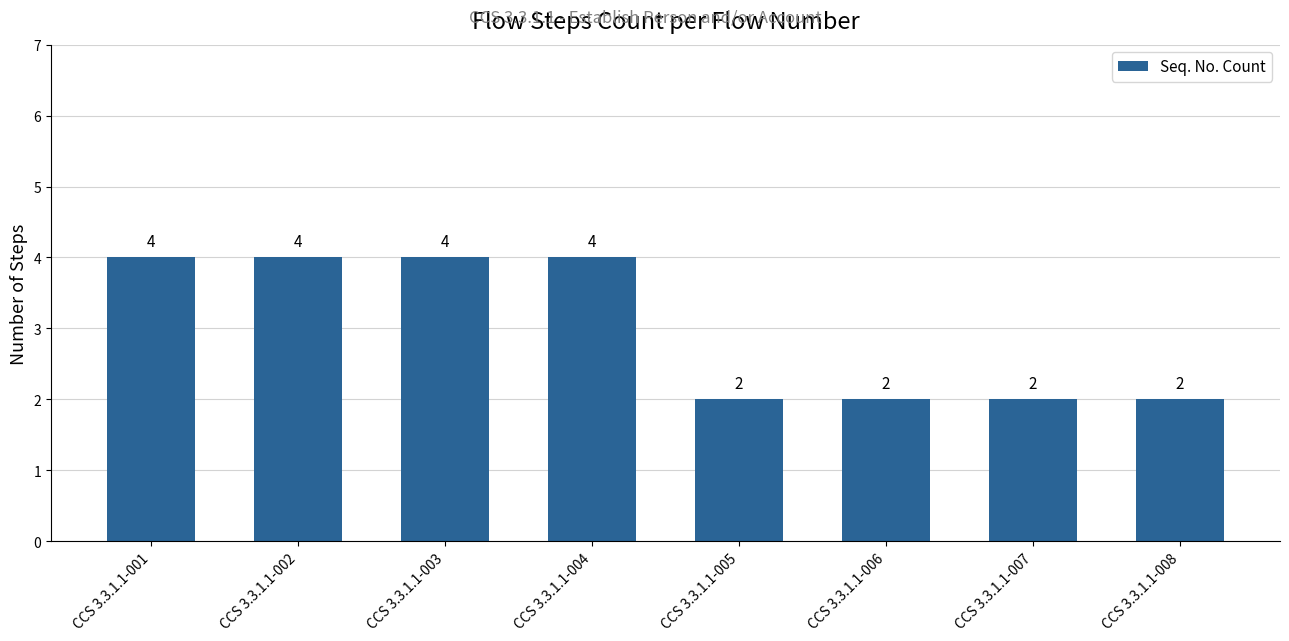

Count the number of data series in this chart.

1